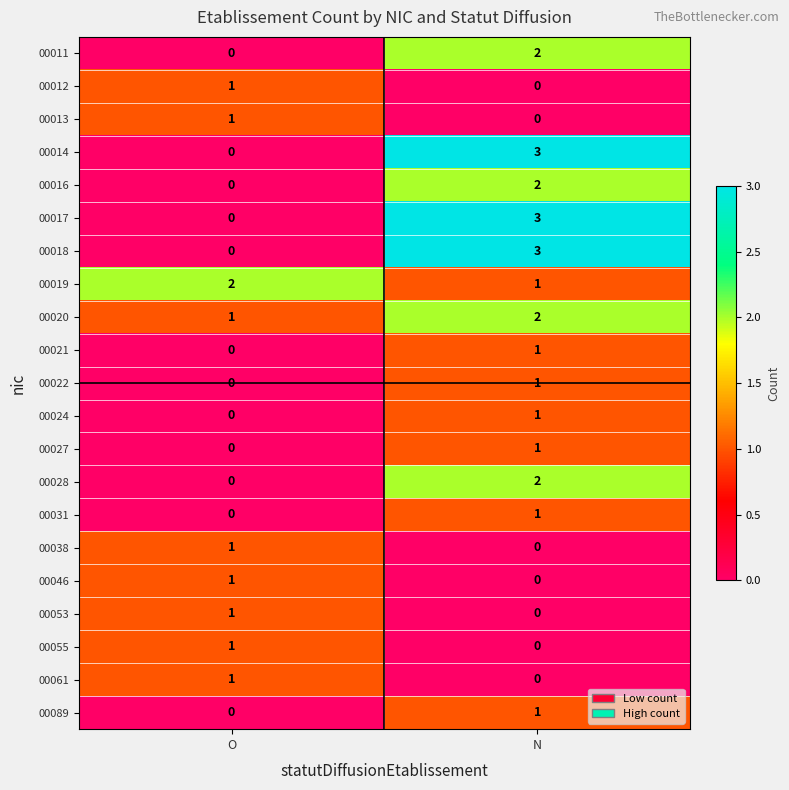

List the labels in order of 00021 value, smallest first.

O, N